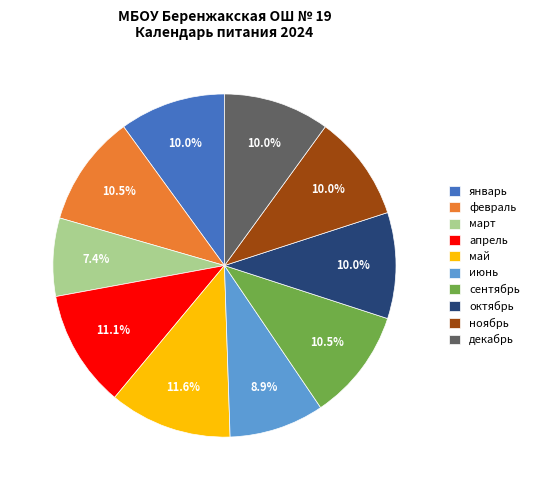

How many segments does this pie chart have?

10